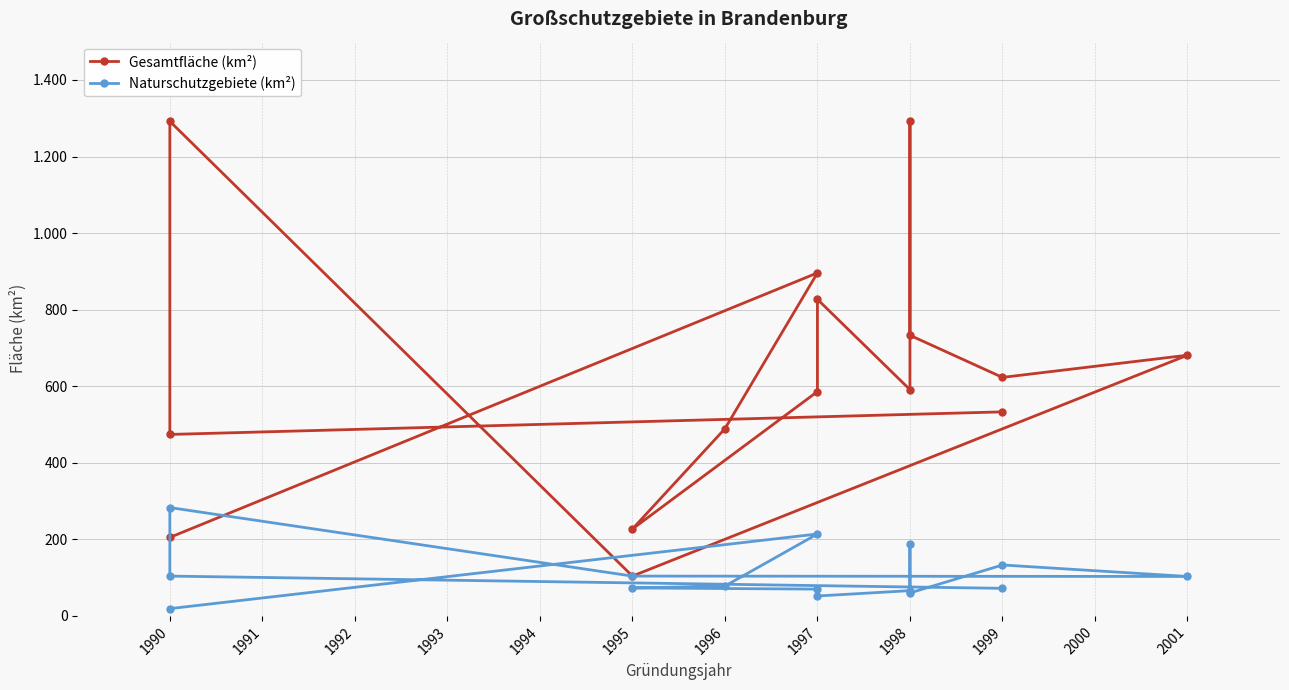

Does the chart display data point markers on the line(s)?

Yes